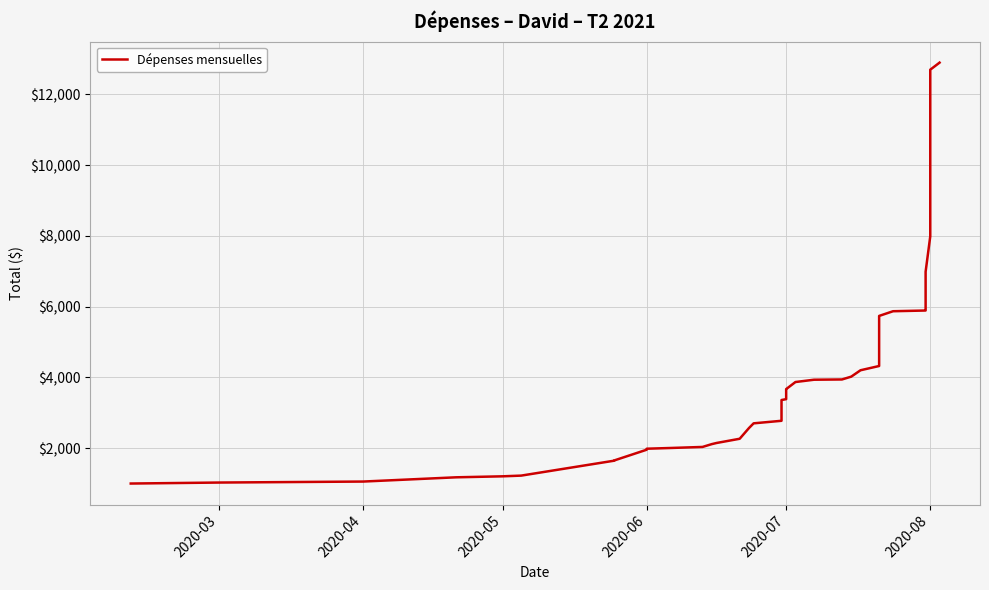

True or false: the data shows 781.9 at 11.

False